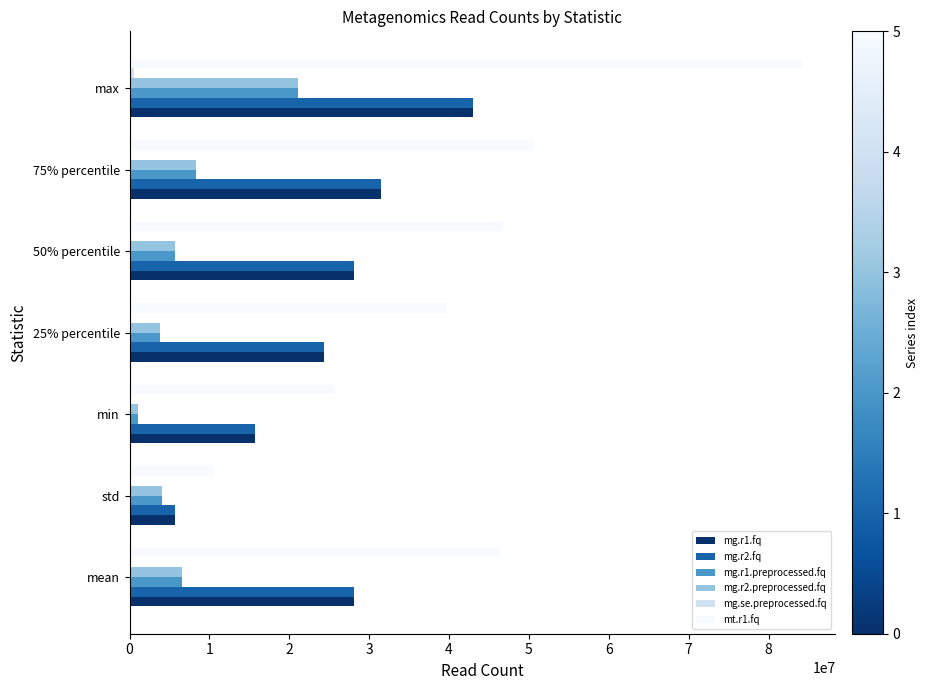

At which category is the sum across all series the highest?

max